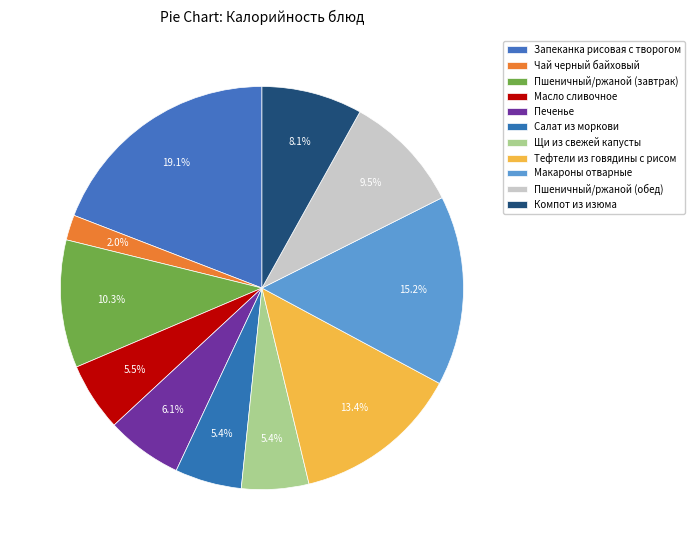

To the nearest percent, what is the combined percentage of Тефтели из говядины с рисом and Пшеничный/ржаной (обед)?

23%